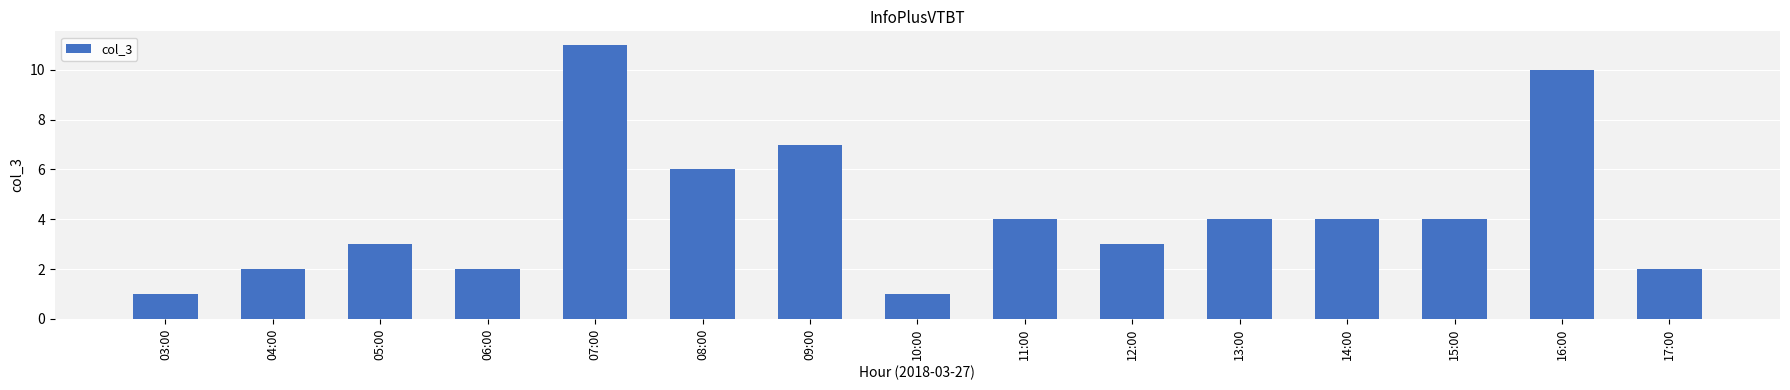

Where does the data first go above 4?

07:00